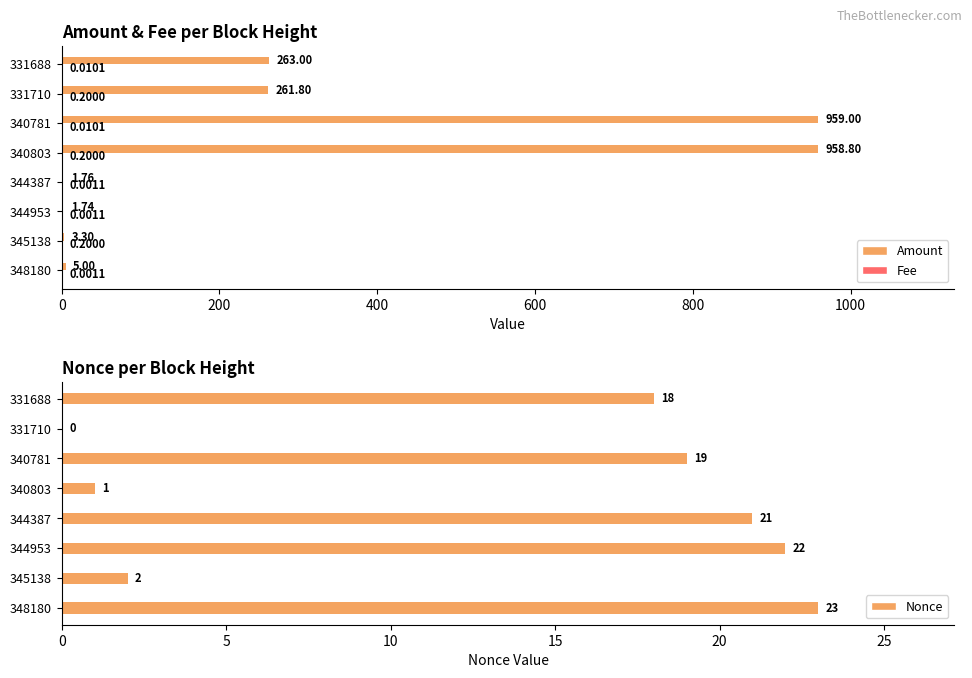

The value of Nonce at 331710 is -11. True or false?

False